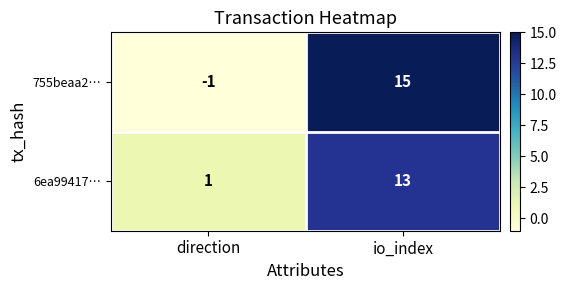

At which category is the sum across all series the highest?

io_index